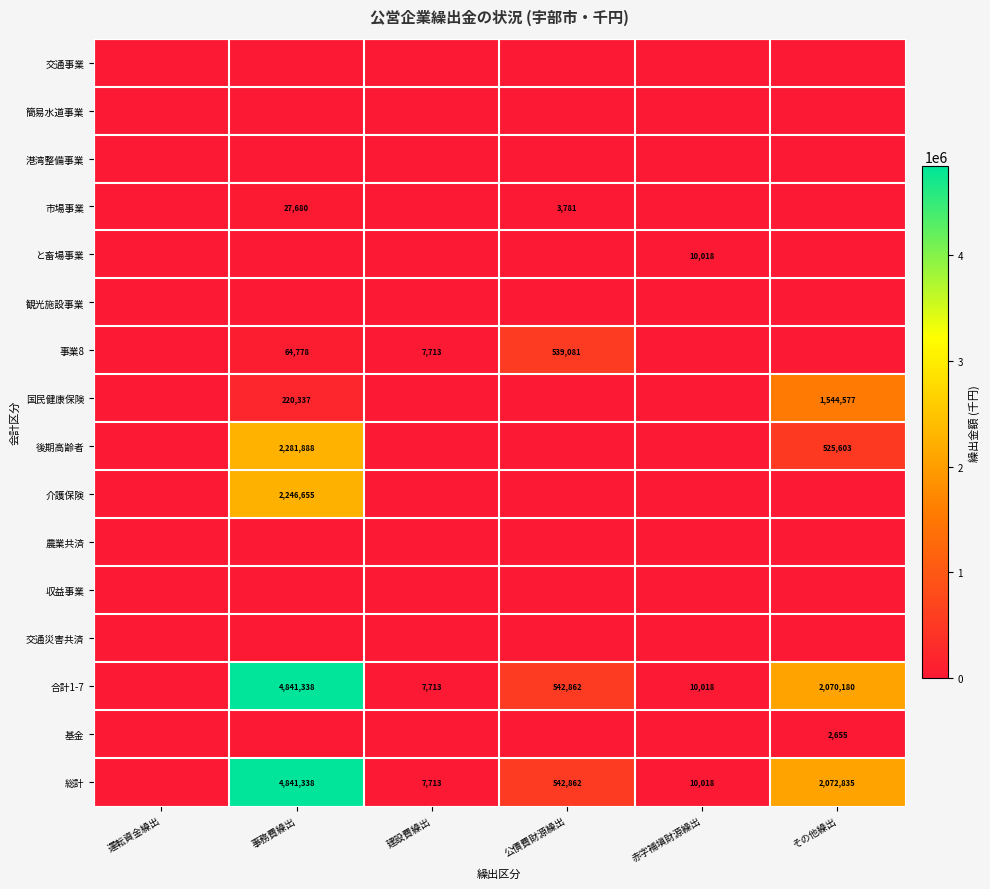

Is it true that 市場事業 equals 3781 at 公債費財源繰出?

True